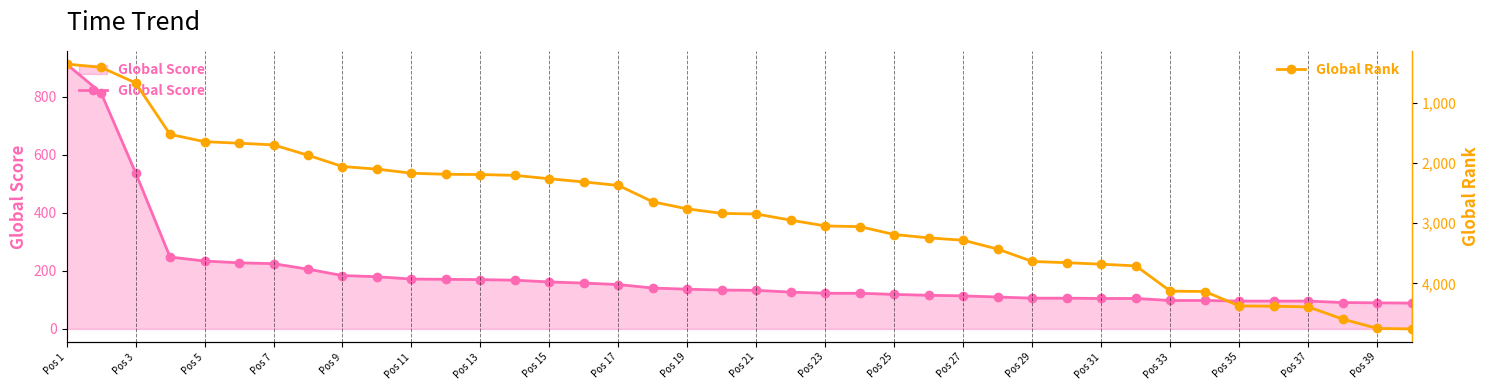

Which category has the highest value in the Global Score series?

Pos 1